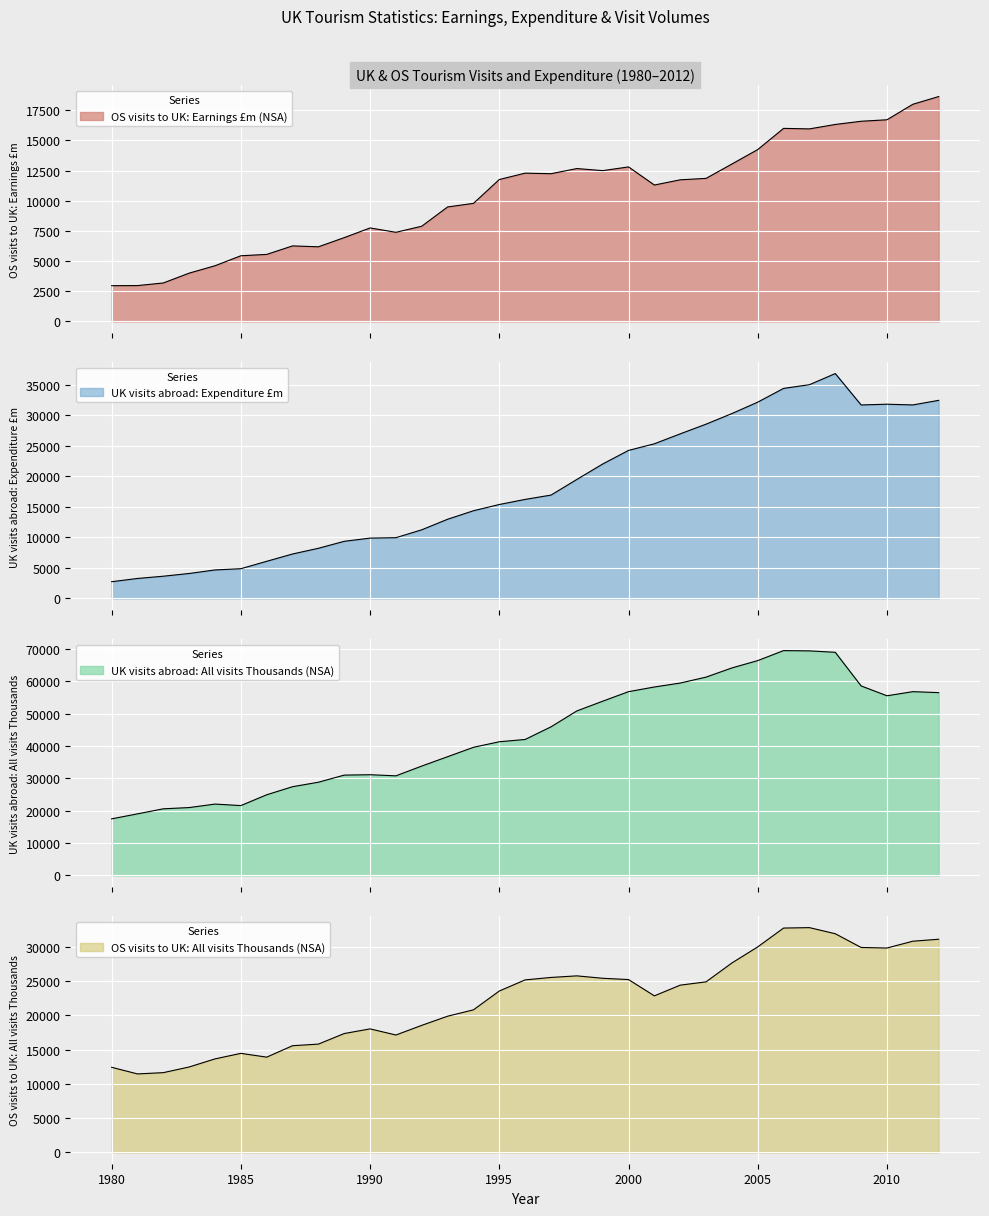

Where does the UK visits abroad: All visits Thousands (NSA) series first go above 42053?

1997